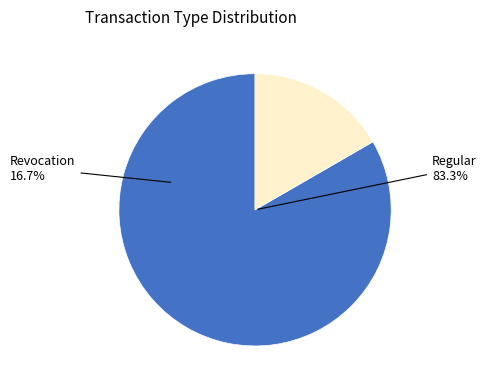

Which category has the biggest portion of the pie?

Regular